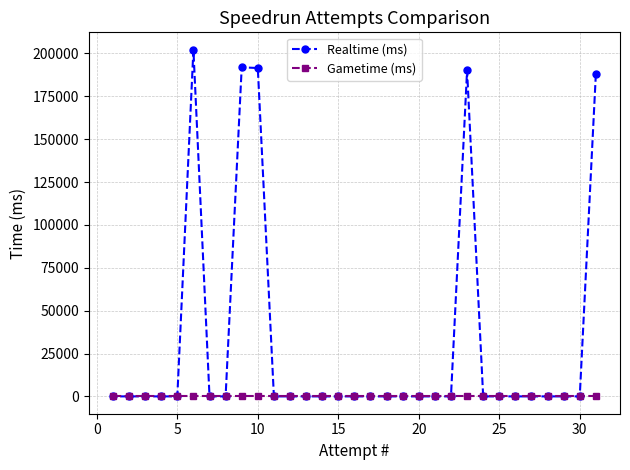

The Realtime (ms) series shows 113542 at 25. True or false?

False